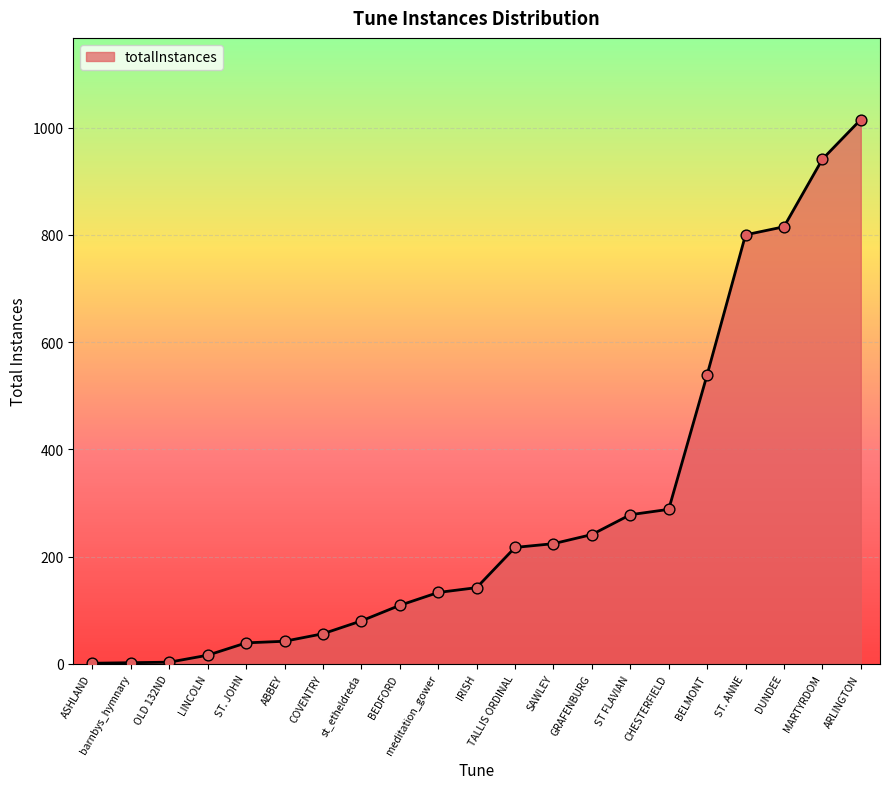

Approximately how many times larger is the value at TALLIS ORDINAL compared to LINCOLN?

13.6